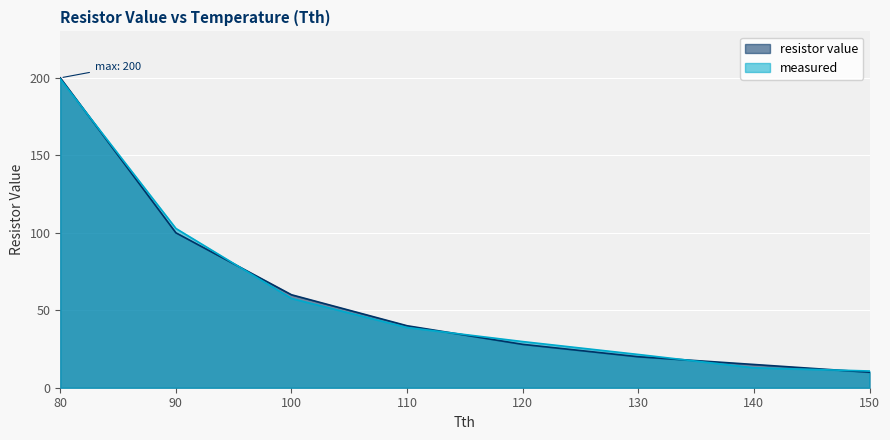

Where do measured and resistor value first cross each other?

80 and 90